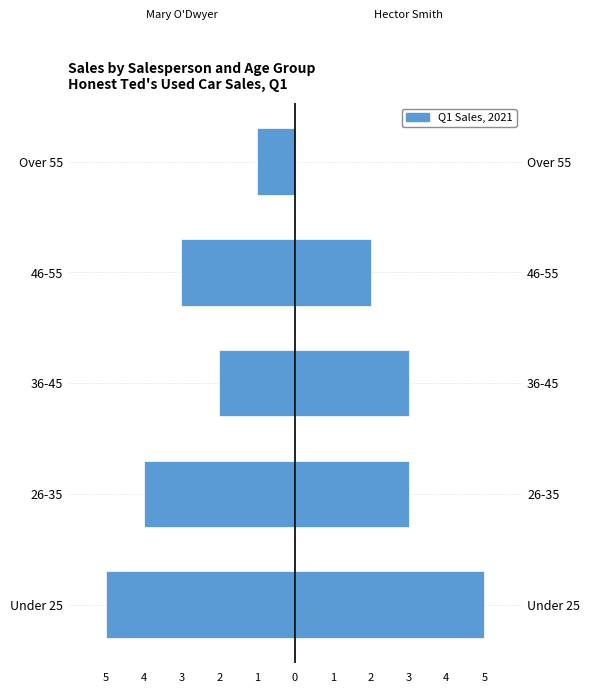

Is it true that Mary O'Dwyer equals -3 at 46-55?

True